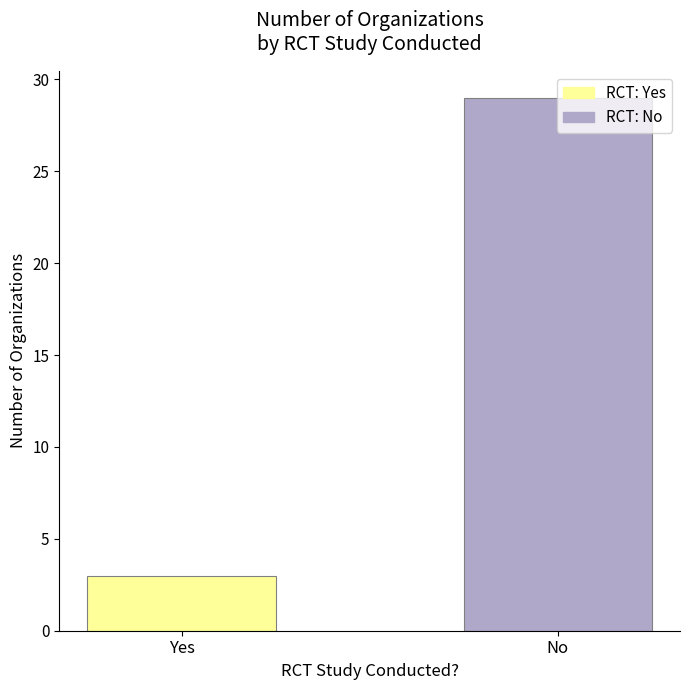

Are the bars horizontal?

No